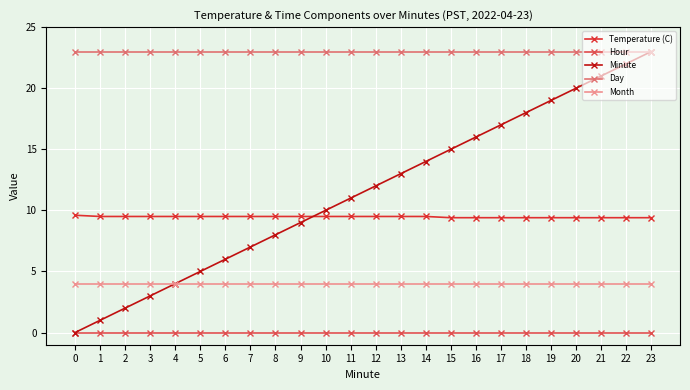

Which series changed the most between 1 and 13?

Minute